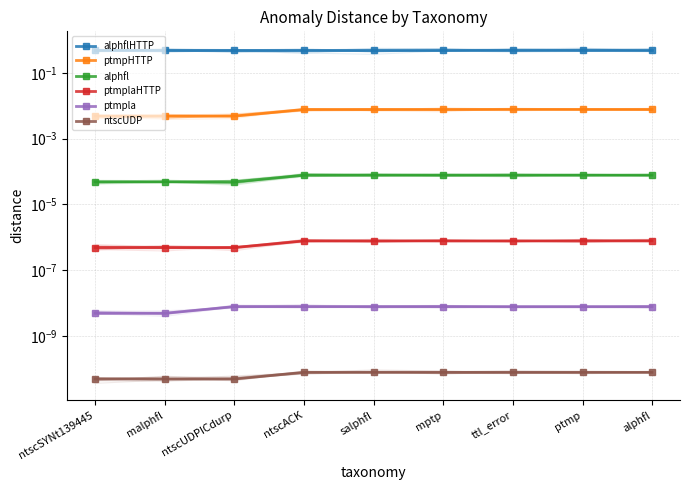

What is the spread (max minus min) of values at salphfl?

0.5